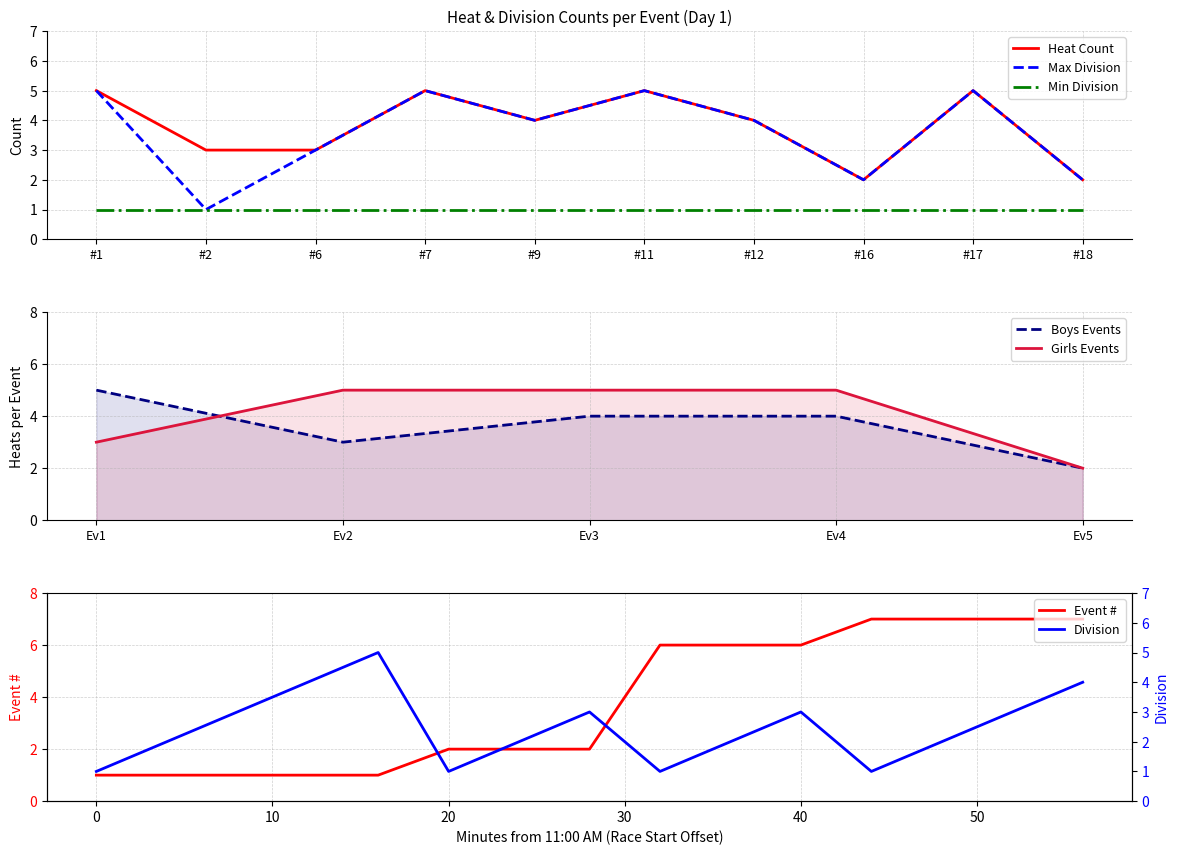

At how many categories does at least one series exceed 1?

10